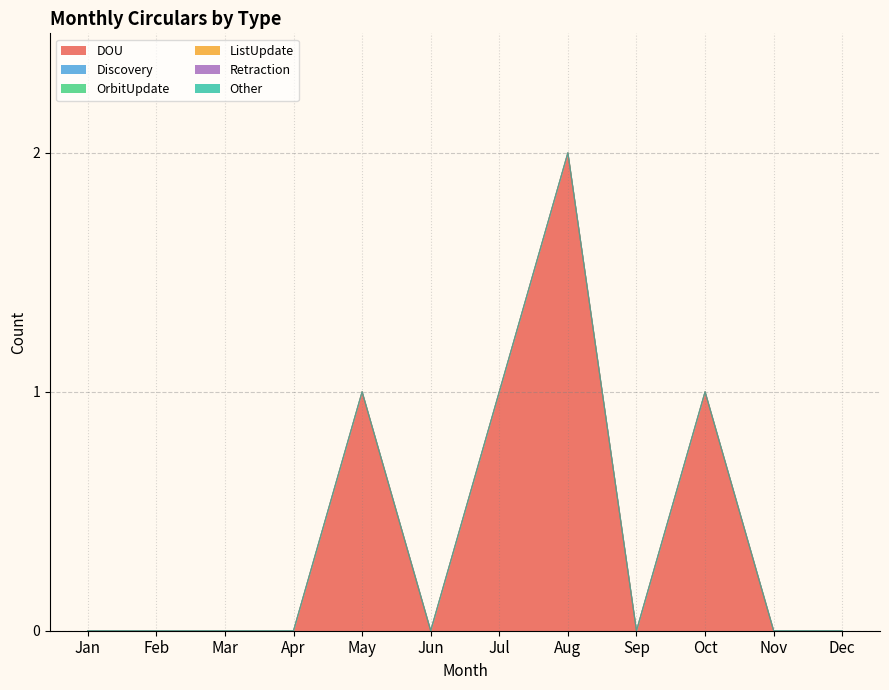

True or false: Retraction has a value of 0 at Dec.

True